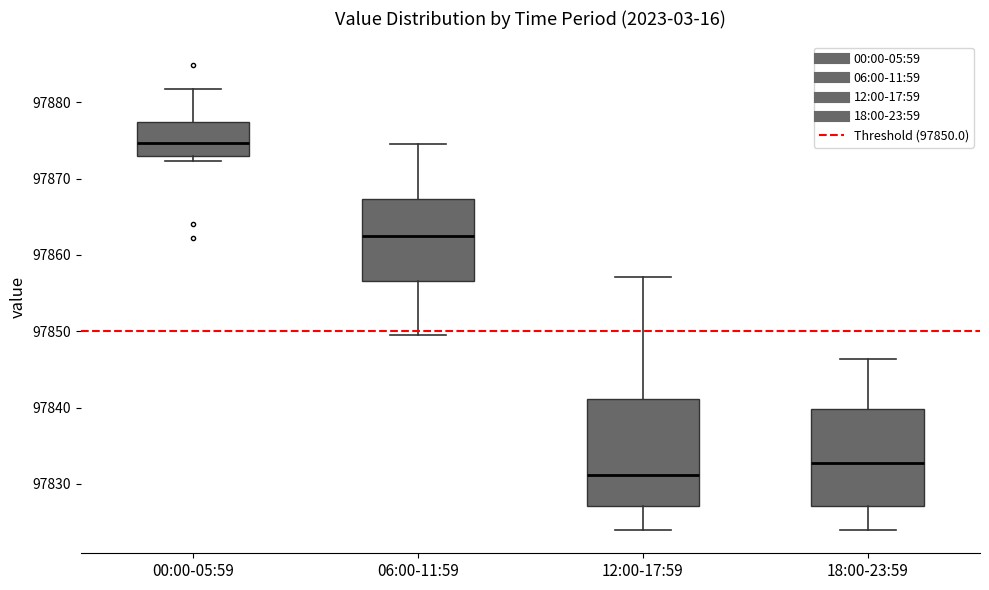

Which box has the lowest median line?

12:00-17:59